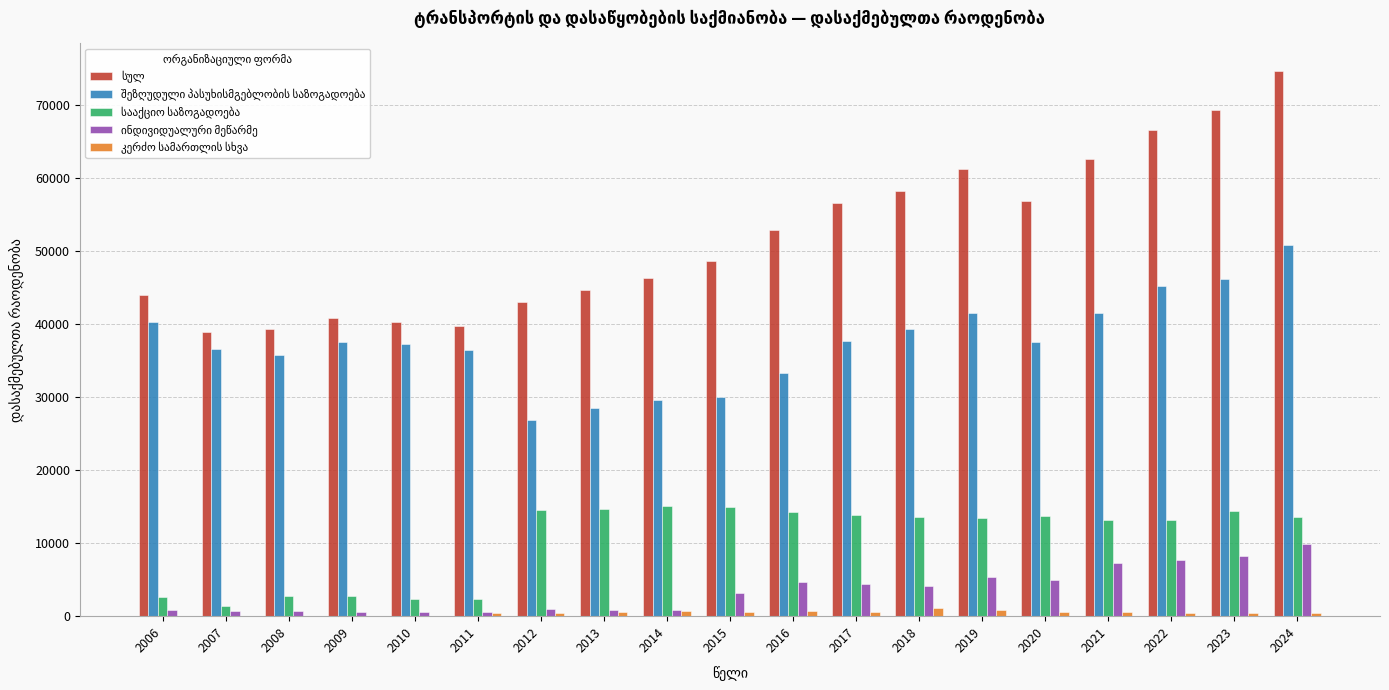

At which category is the sum across all series the highest?

2024